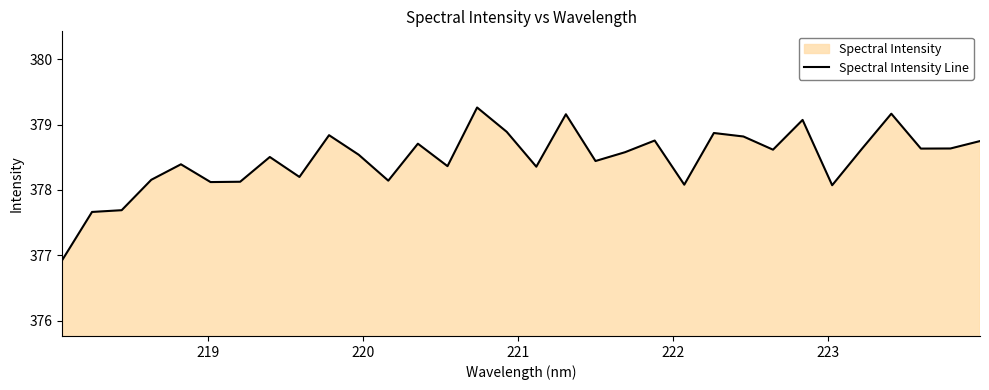

What is the maximum value shown in the chart?

379.3